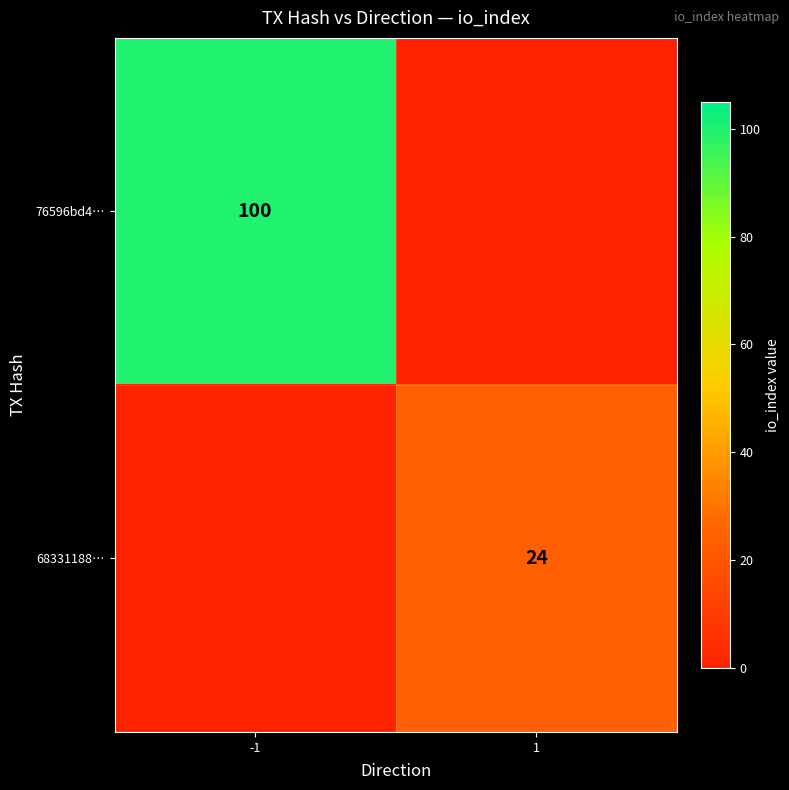

The 76596bd4… series shows 100 at -1. True or false?

True